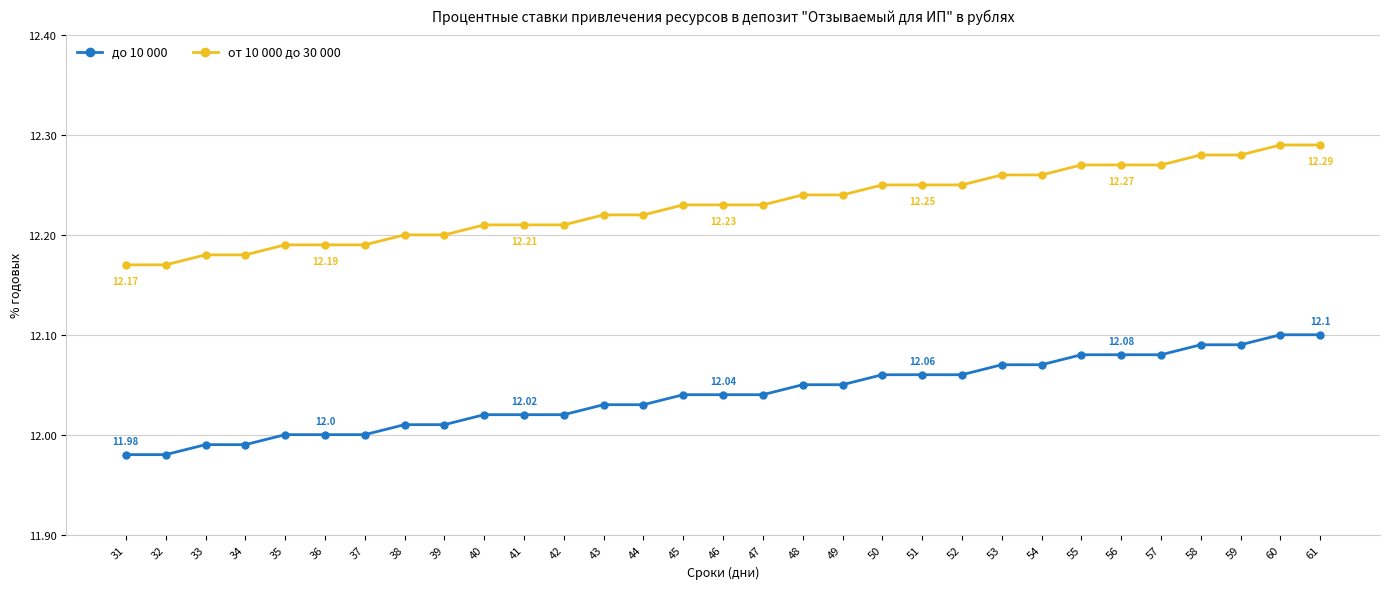

List the series in order of their peak value, lowest first.

до 10 000, от 10 000 до 30 000